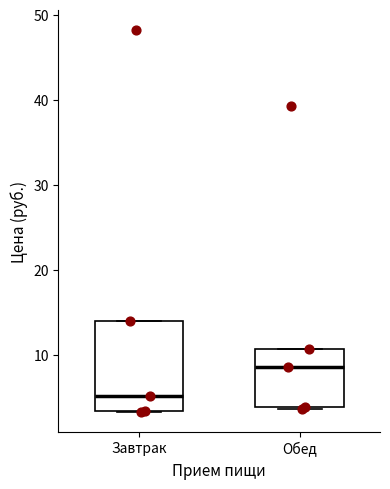

Where is the upper edge of the box for Завтрак on the y-axis? The values are not printed on the chart, so give them approximately, as read against the axis.

14